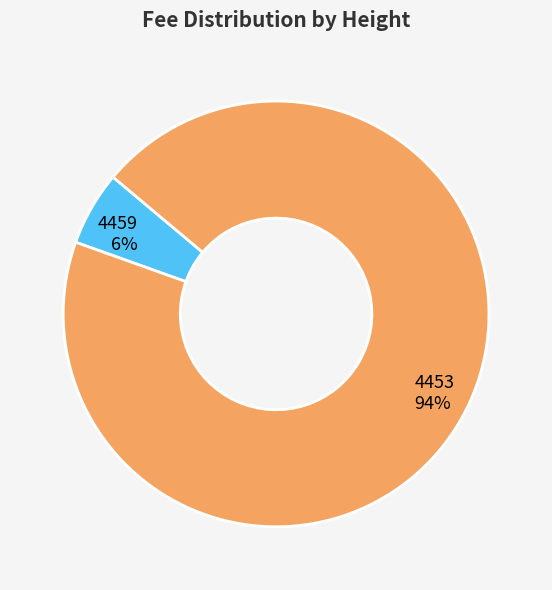

How many segments does this pie chart have?

2